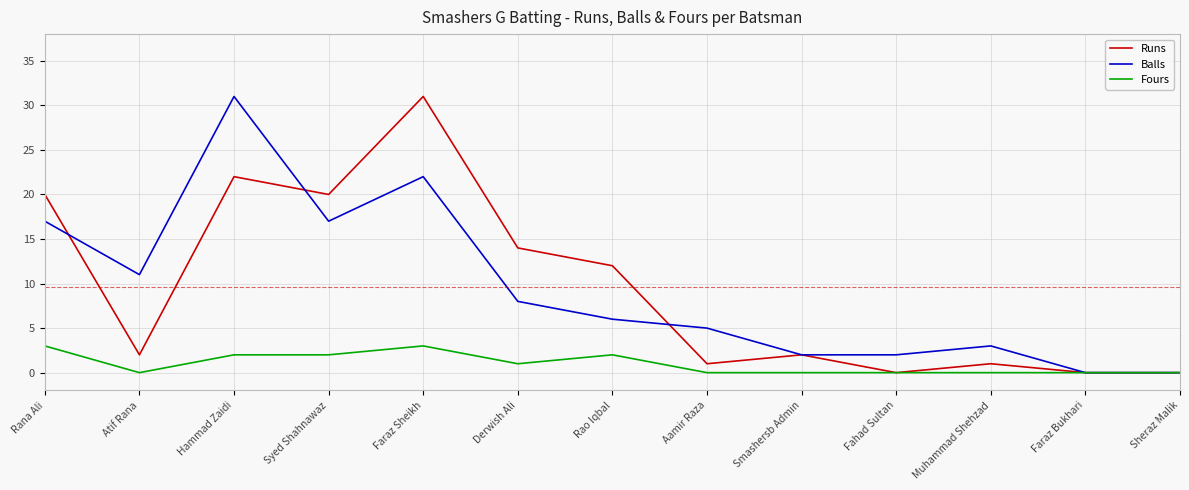

Where is Fours nearest to the value 1?

Derwish Ali